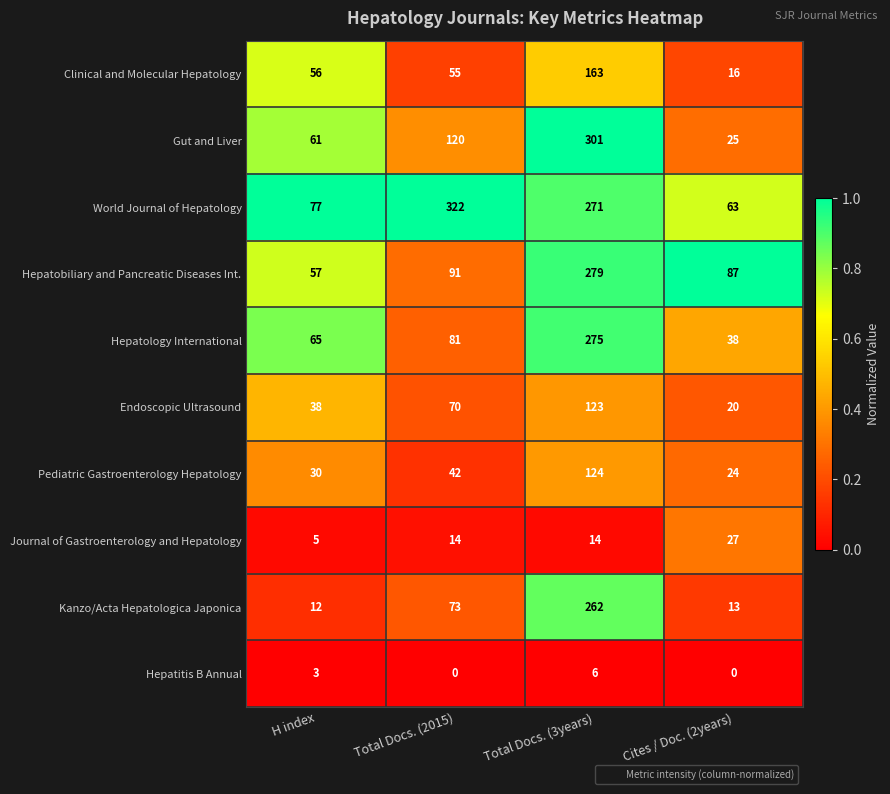

Rank the series at H index from highest to lowest value.

World Journal of Hepatology, Hepatology International, Gut and Liver, Hepatobiliary and Pancreatic Diseases Int., Clinical and Molecular Hepatology, Endoscopic Ultrasound, Pediatric Gastroenterology Hepatology, Kanzo/Acta Hepatologica Japonica, Journal of Gastroenterology and Hepatology, Hepatitis B Annual